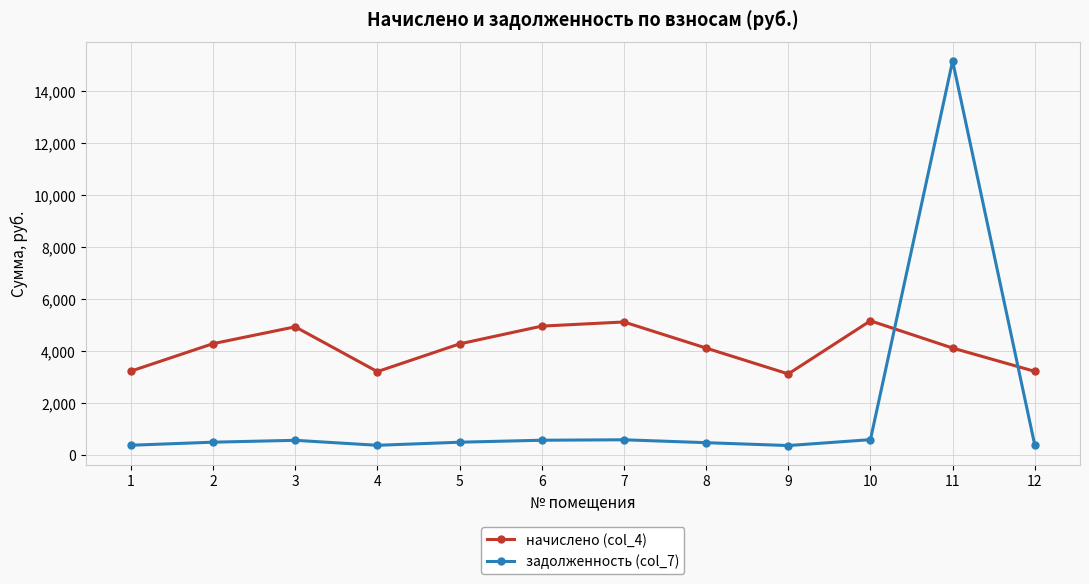

How many interior local peaks does the начислено (col_4) series have?

3